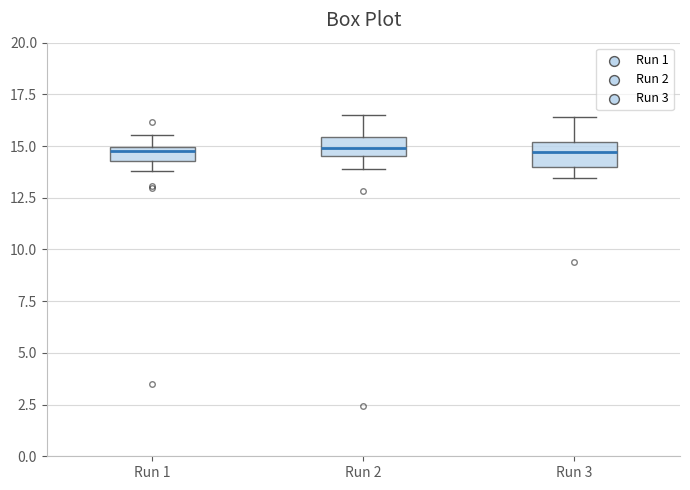

Where is the upper edge of the box for Run 3 on the y-axis? The values are not printed on the chart, so give them approximately, as read against the axis.

15.0